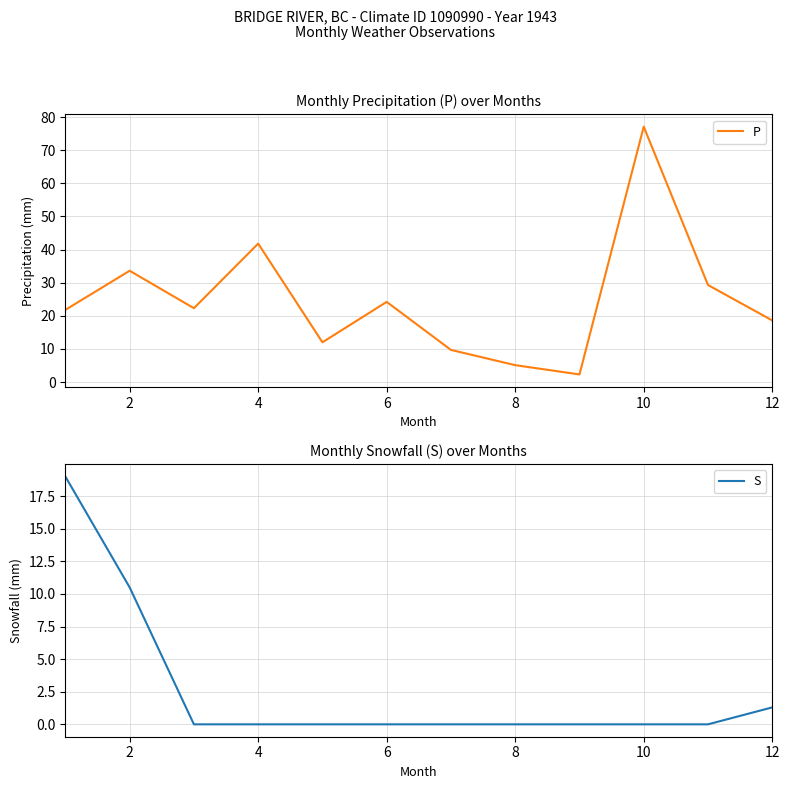

What are all the series names shown in the legend?

P, S